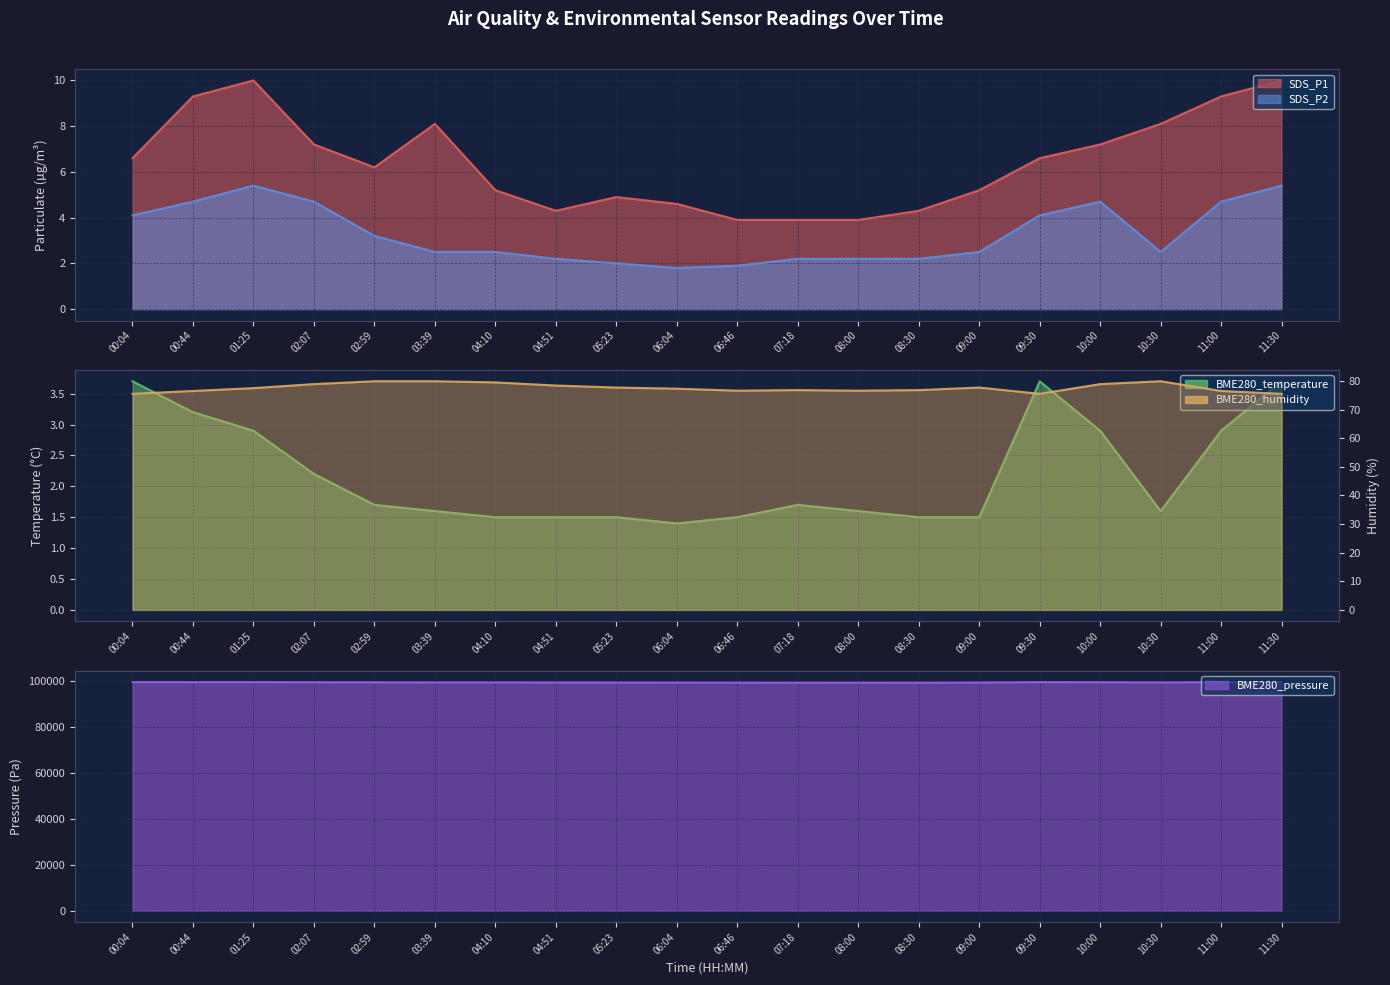

How many interior local peaks does the BME280_pressure series have?

3